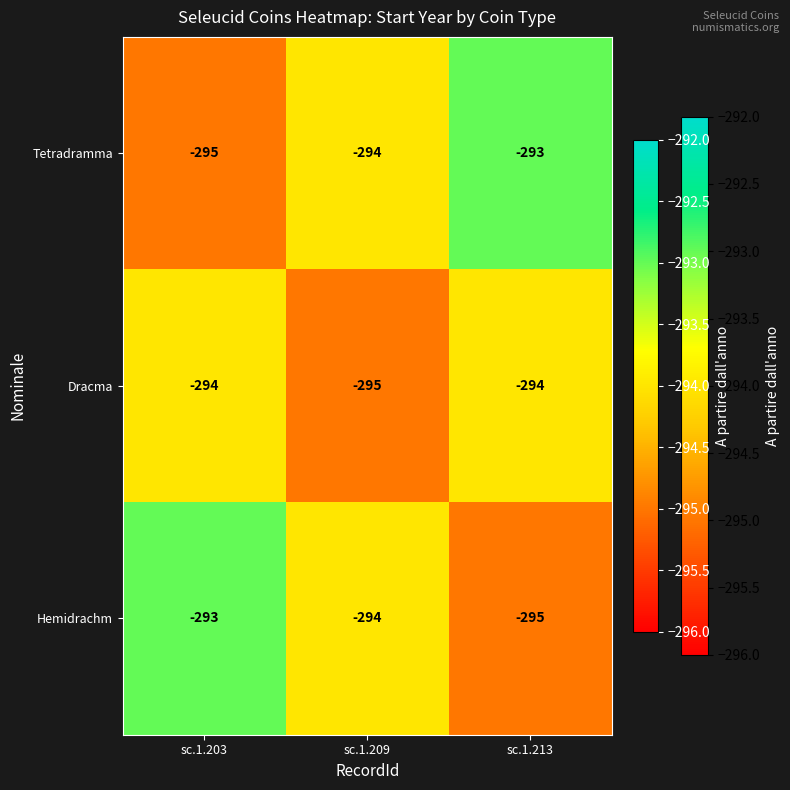

How many categories are shown in the chart?

3